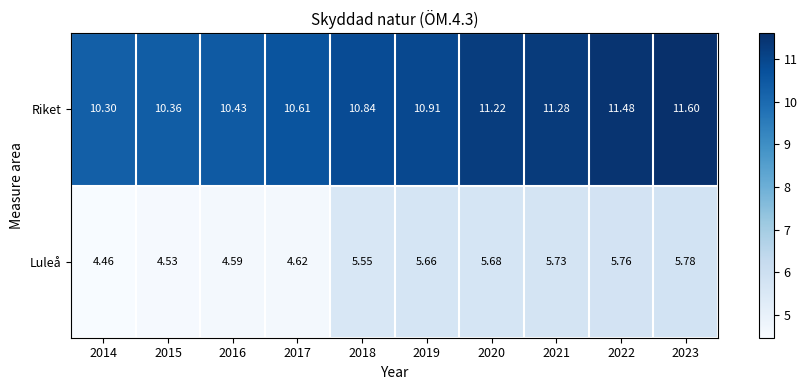

What is the total value across all series at 2016?

15.0